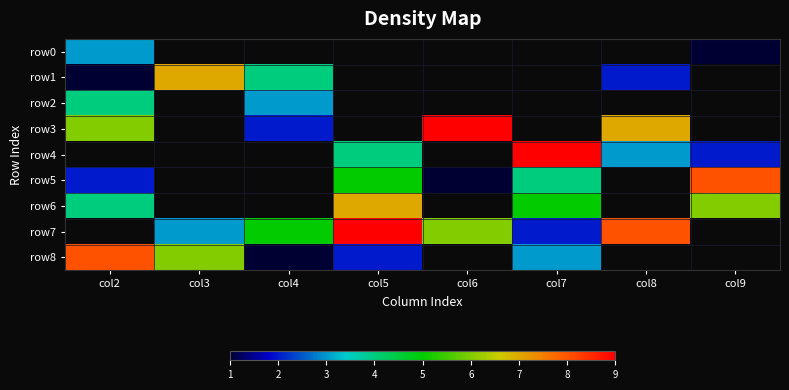

What is the smallest value displayed?

1.0